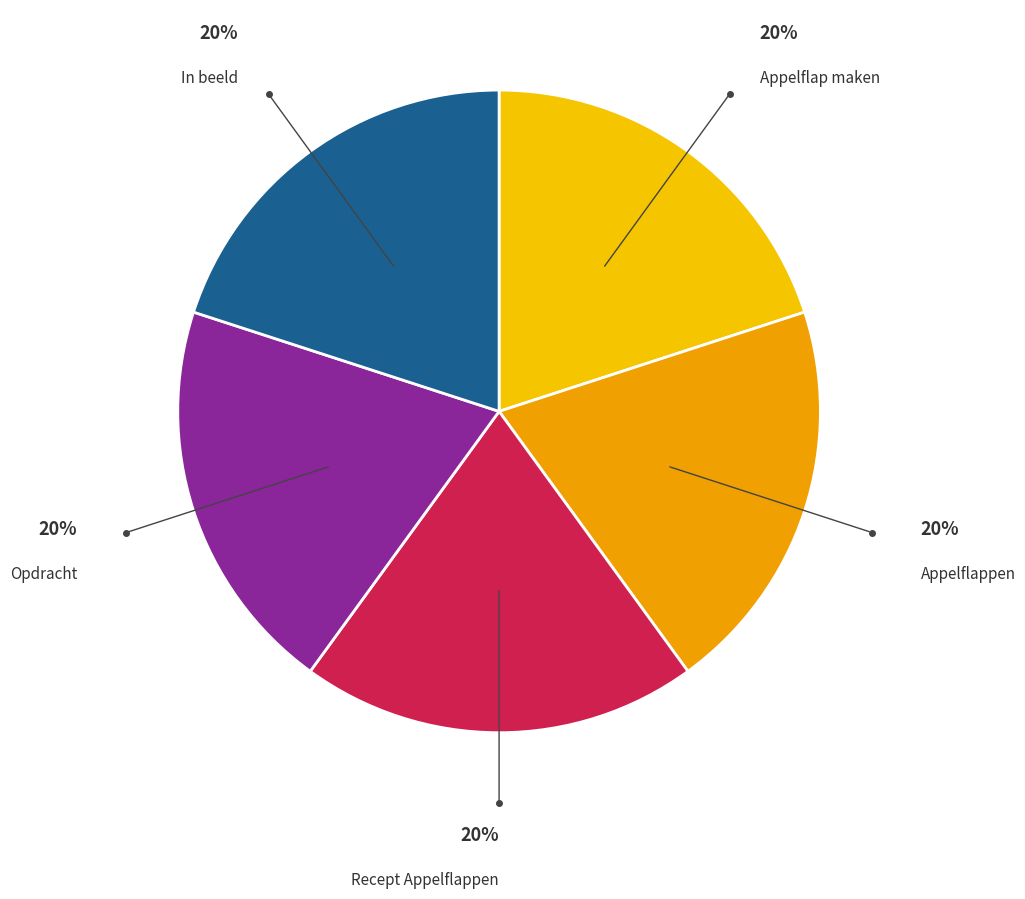

What percentage is the Recept Appelflappen slice, to the nearest percent?

20%